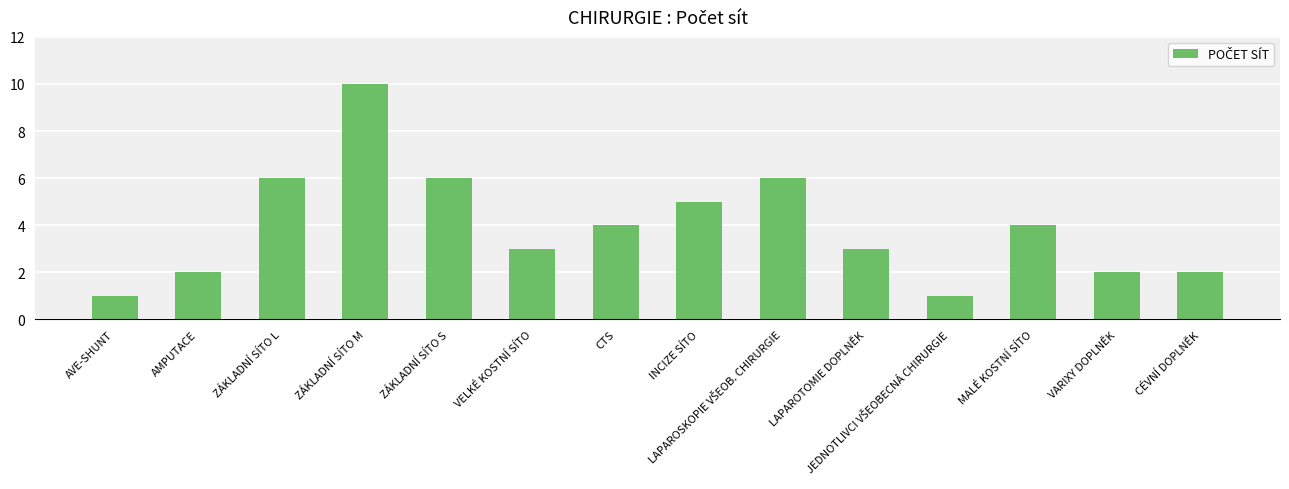

The chart shows a value of 13 at ZÁKLADNÍ SÍTO M. True or false?

False